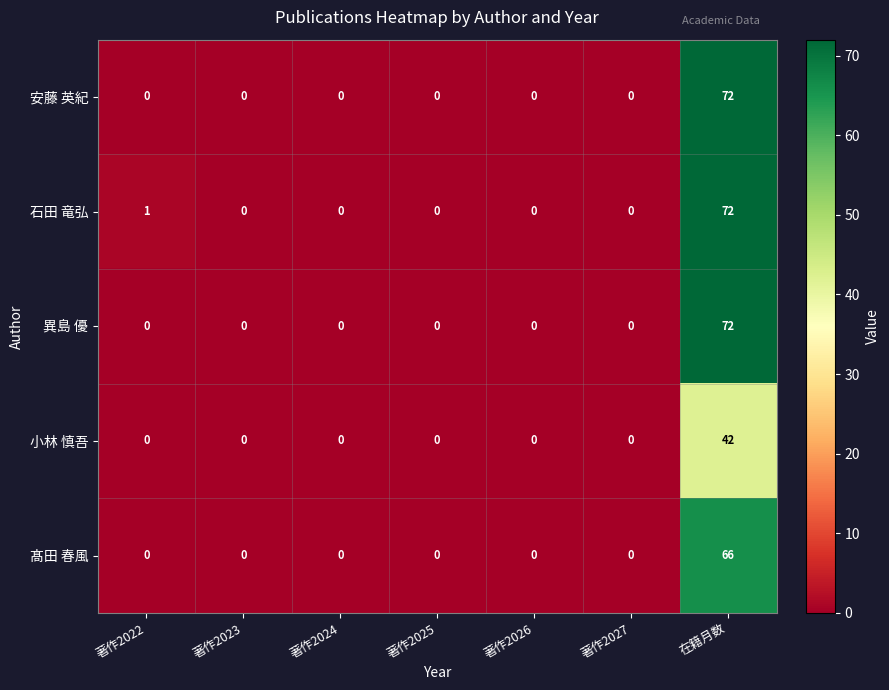

The 小林 慎吾 series shows 0 at 著作2026. True or false?

True